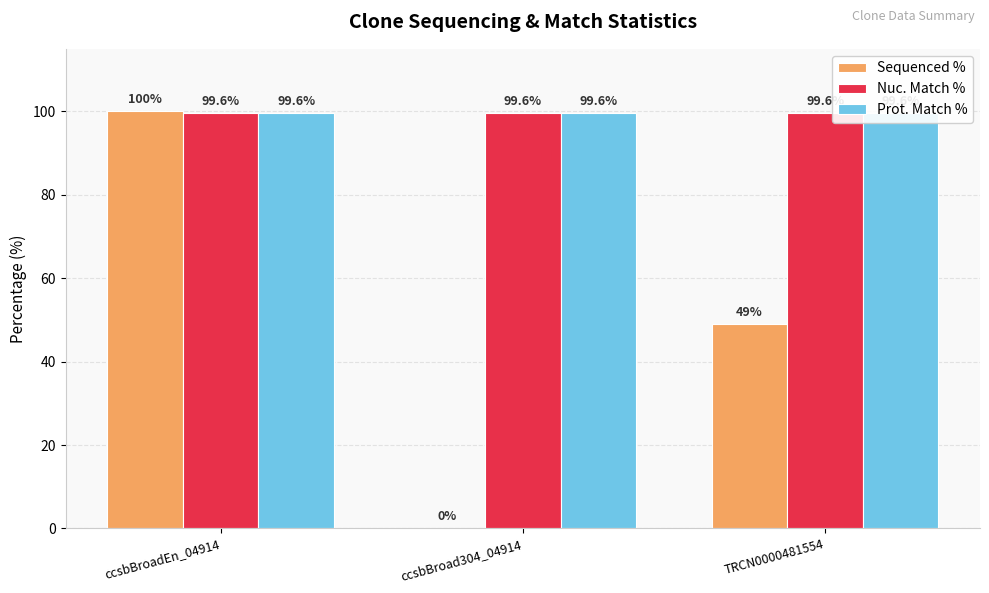

Reading right to left, transcribe all the data shown in this chart.

Sequenced %: TRCN0000481554=49.0	ccsbBroad304_04914=0.0	ccsbBroadEn_04914=100.0
Nuc. Match %: TRCN0000481554=99.6	ccsbBroad304_04914=99.6	ccsbBroadEn_04914=99.6
Prot. Match %: TRCN0000481554=99.6	ccsbBroad304_04914=99.6	ccsbBroadEn_04914=99.6